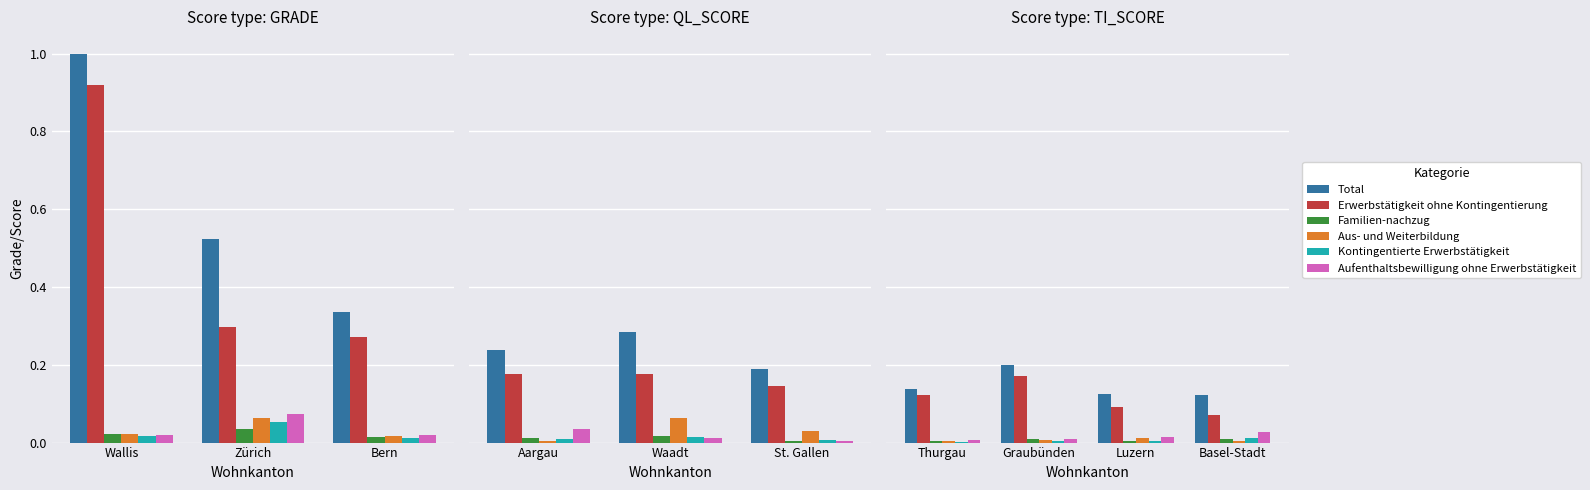

Is it true that Kontingentierte Erwerbstätigkeit equals 0.0 at Thurgau?

False